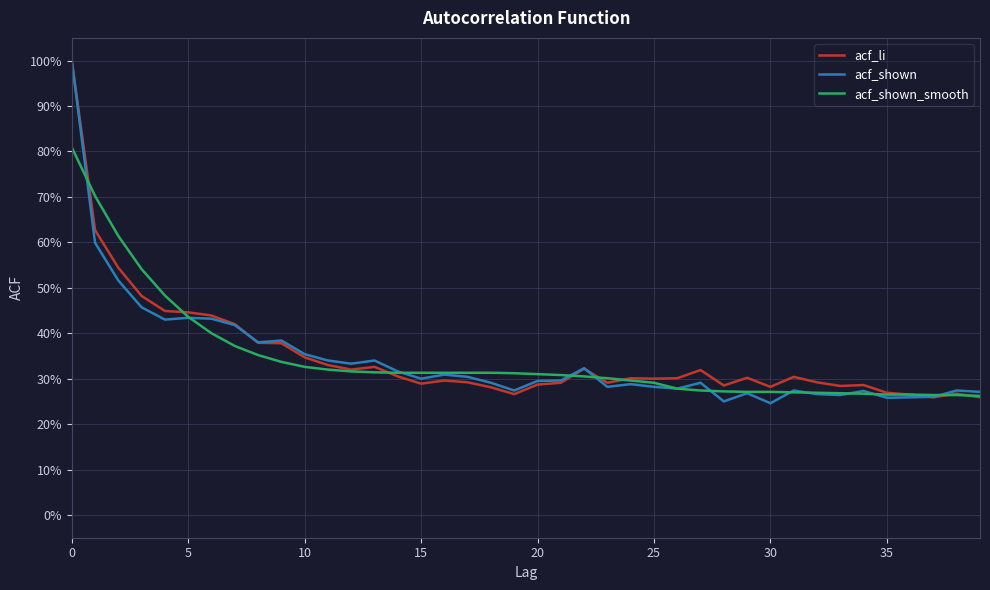

What is the lowest value of the acf_shown_smooth series?

0.3